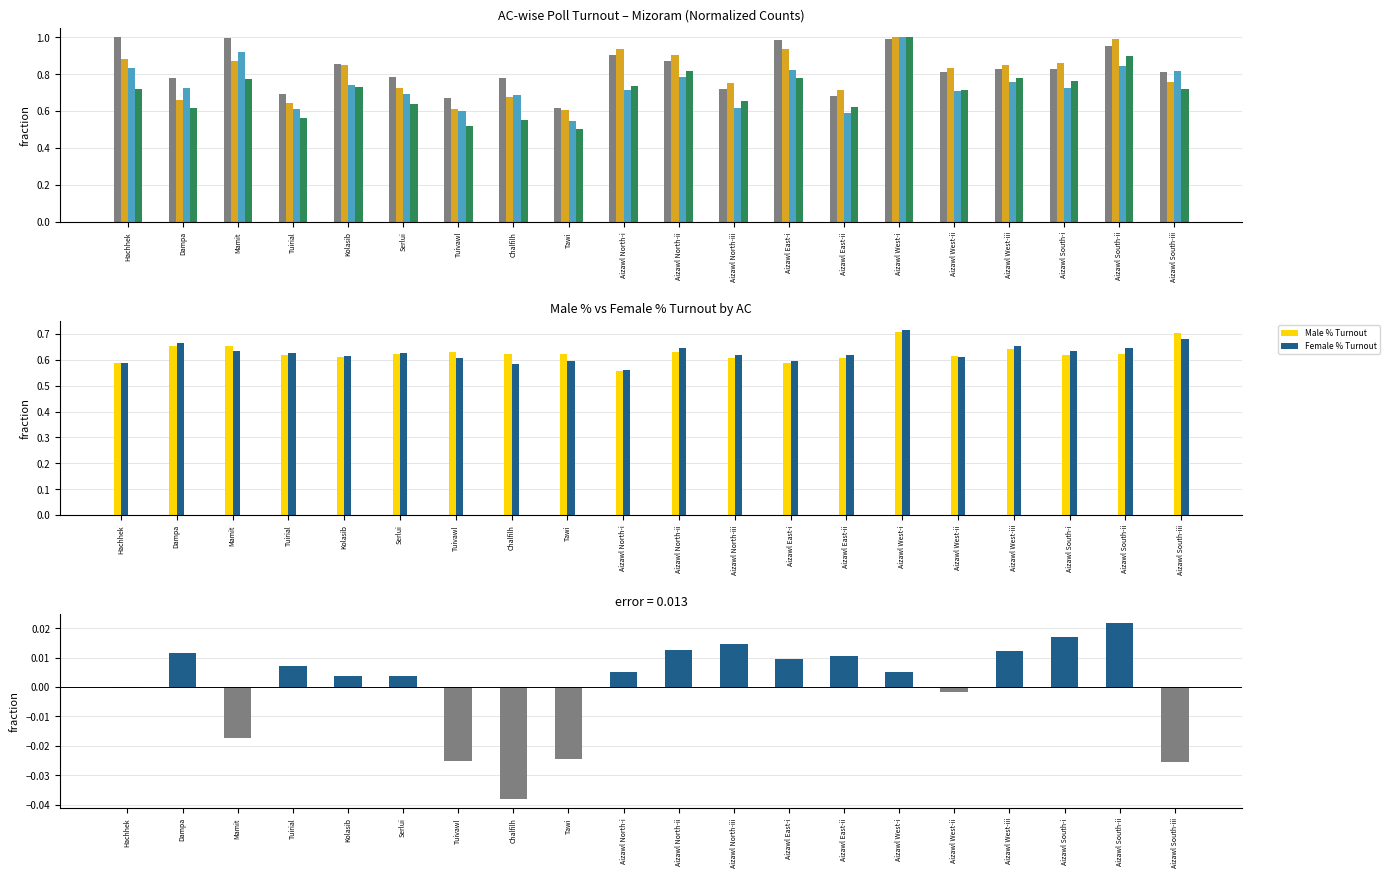

Which category has the highest value across all series?

Hachhek